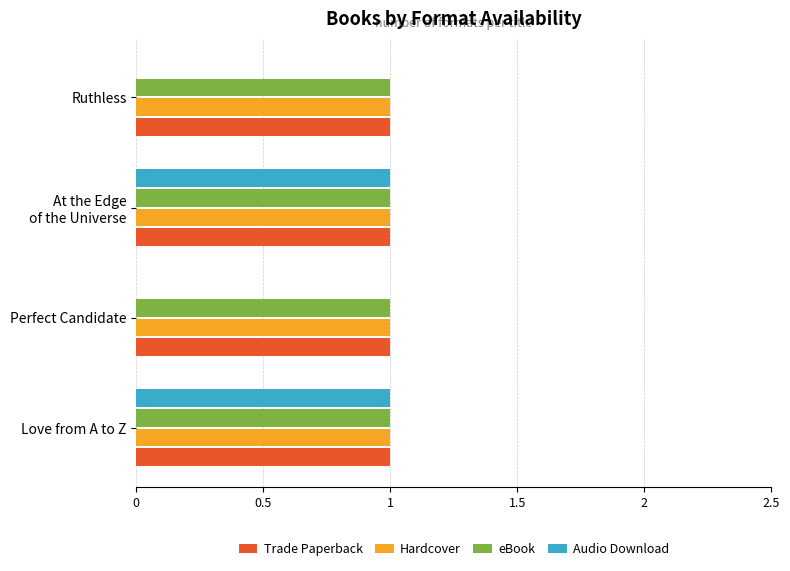

Is it true that Trade Paperback equals 1 at Perfect Candidate?

True